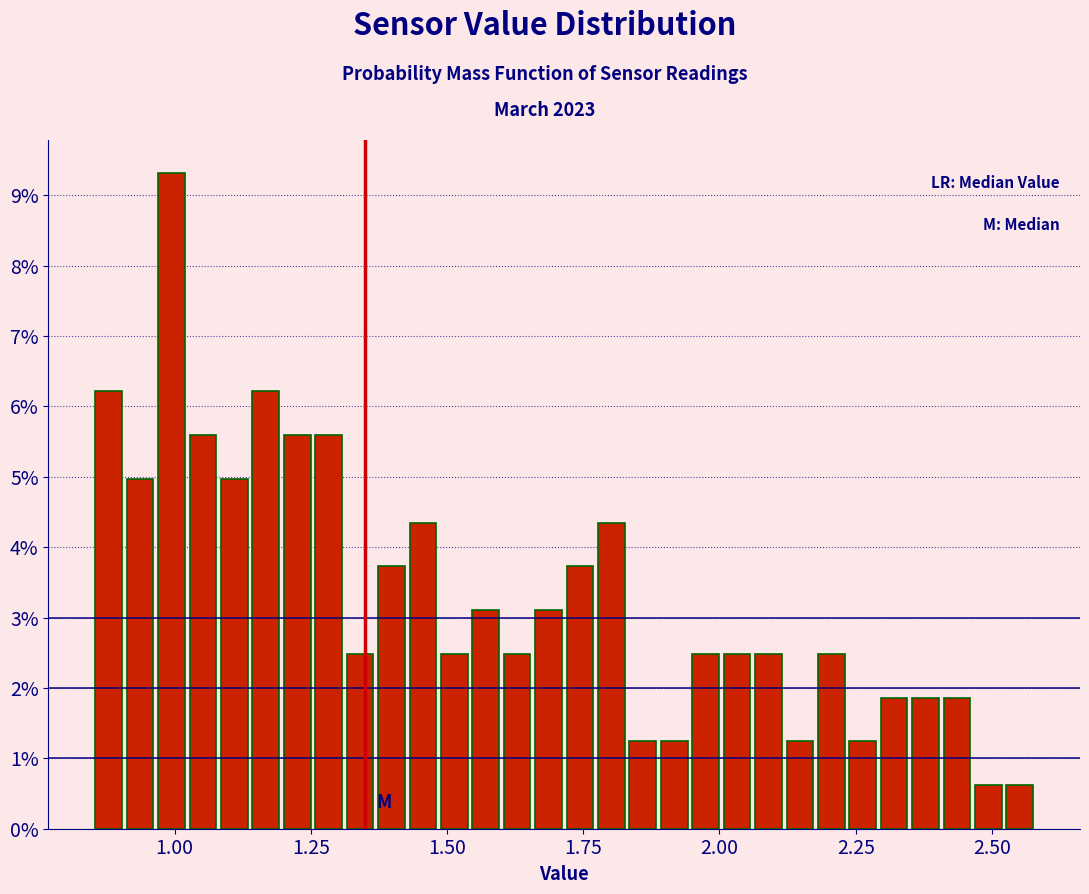

Around what value on the x-axis is the tallest bar? Give the approximate position of its centre, as read against the axis.

1.00